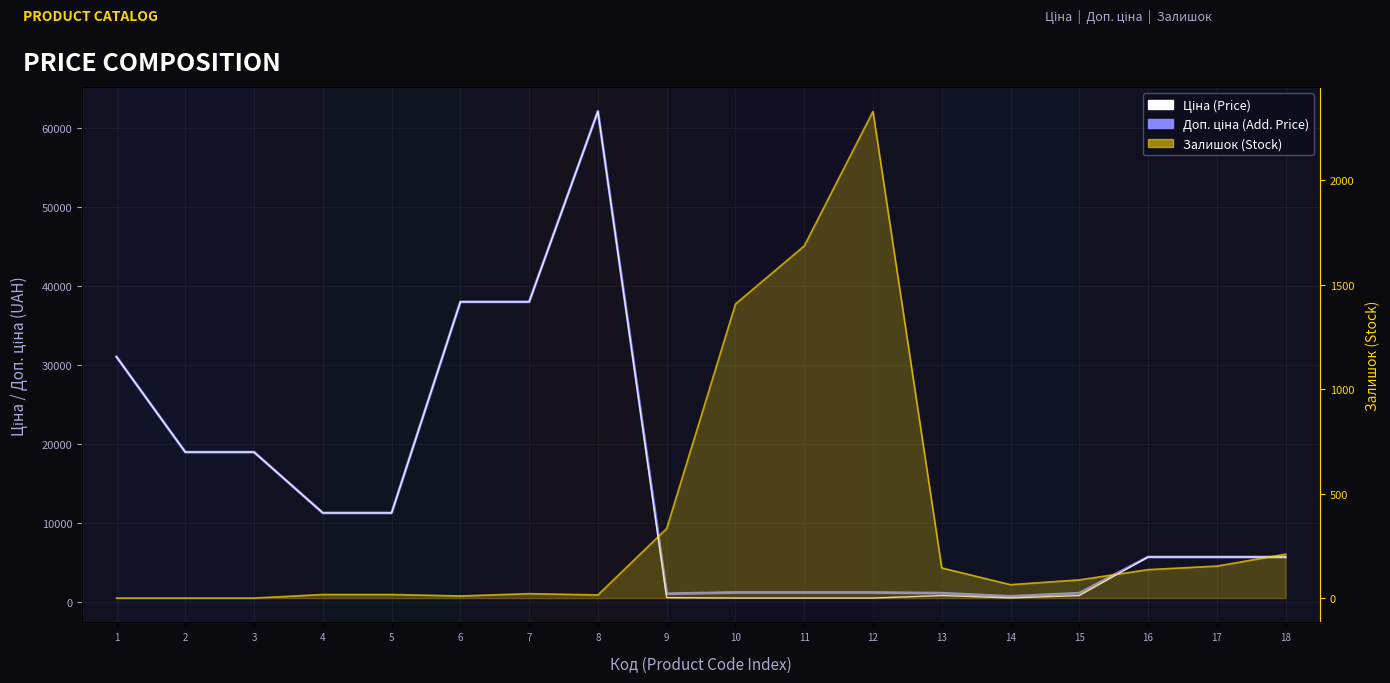

The Ціна series shows 3976.6 at 16. True or false?

False